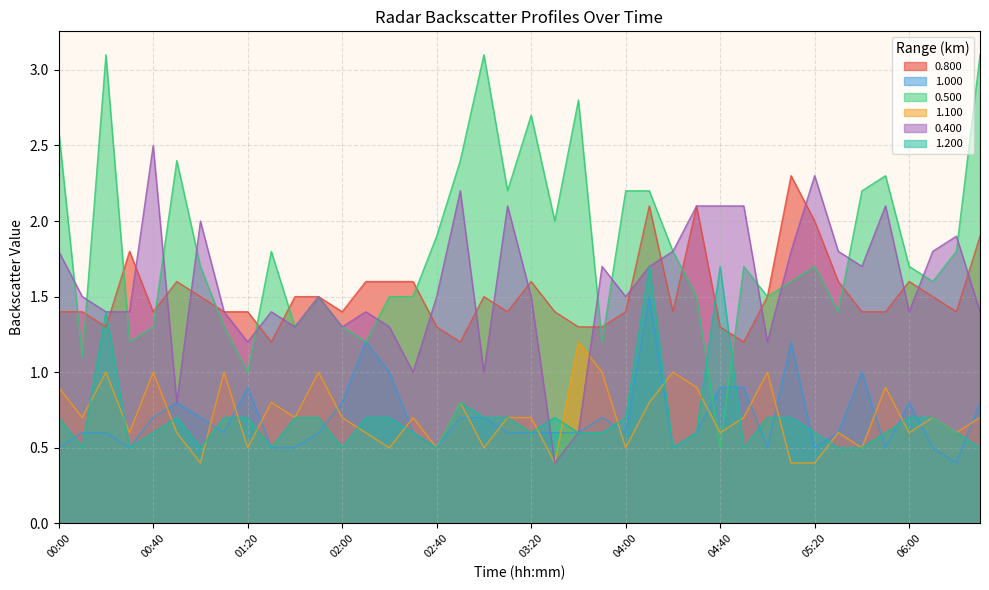

What are all the series names shown in the legend?

0.800, 1.000, 0.500, 1.100, 0.400, 1.200